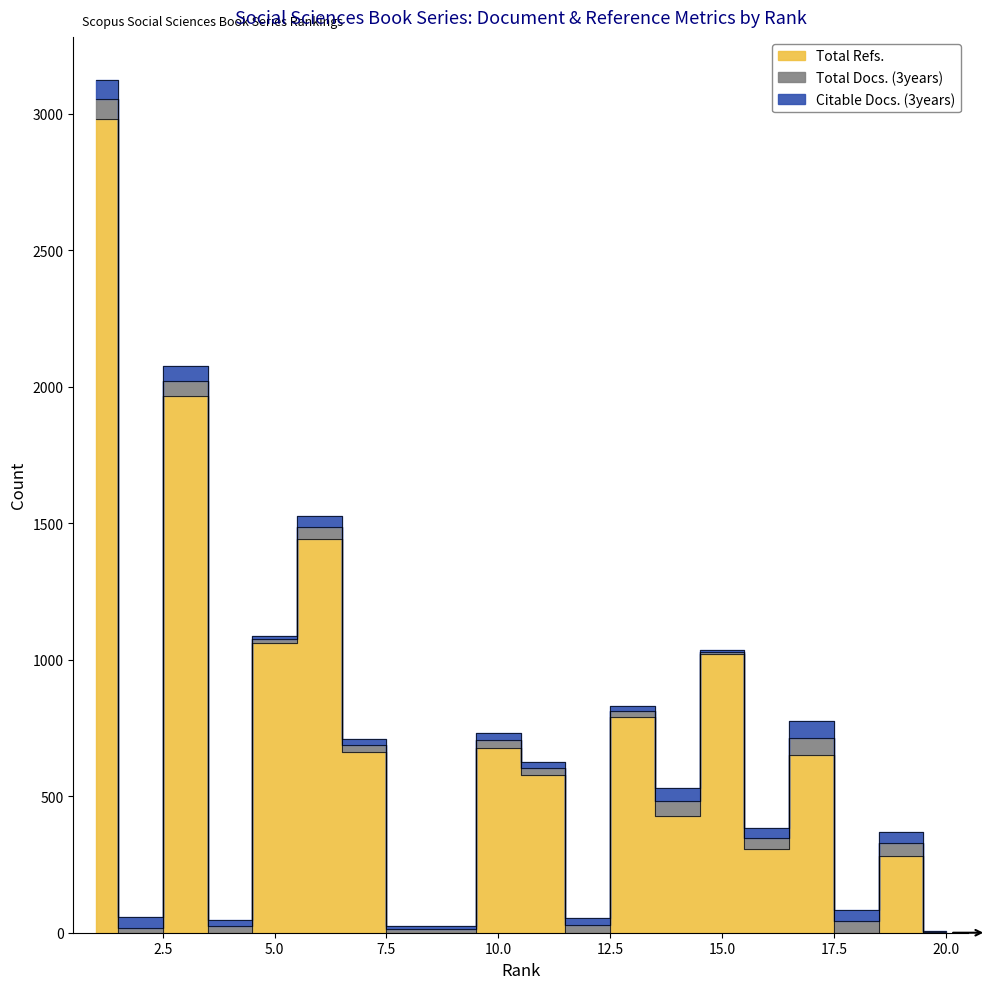

In Citable Docs. (3years), how many points are lower than both neighbors (excluding endpoints)?

7